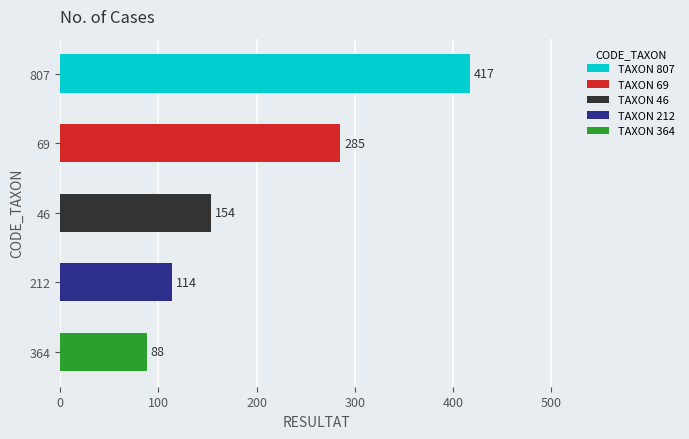

What is the sum of all values?

1058